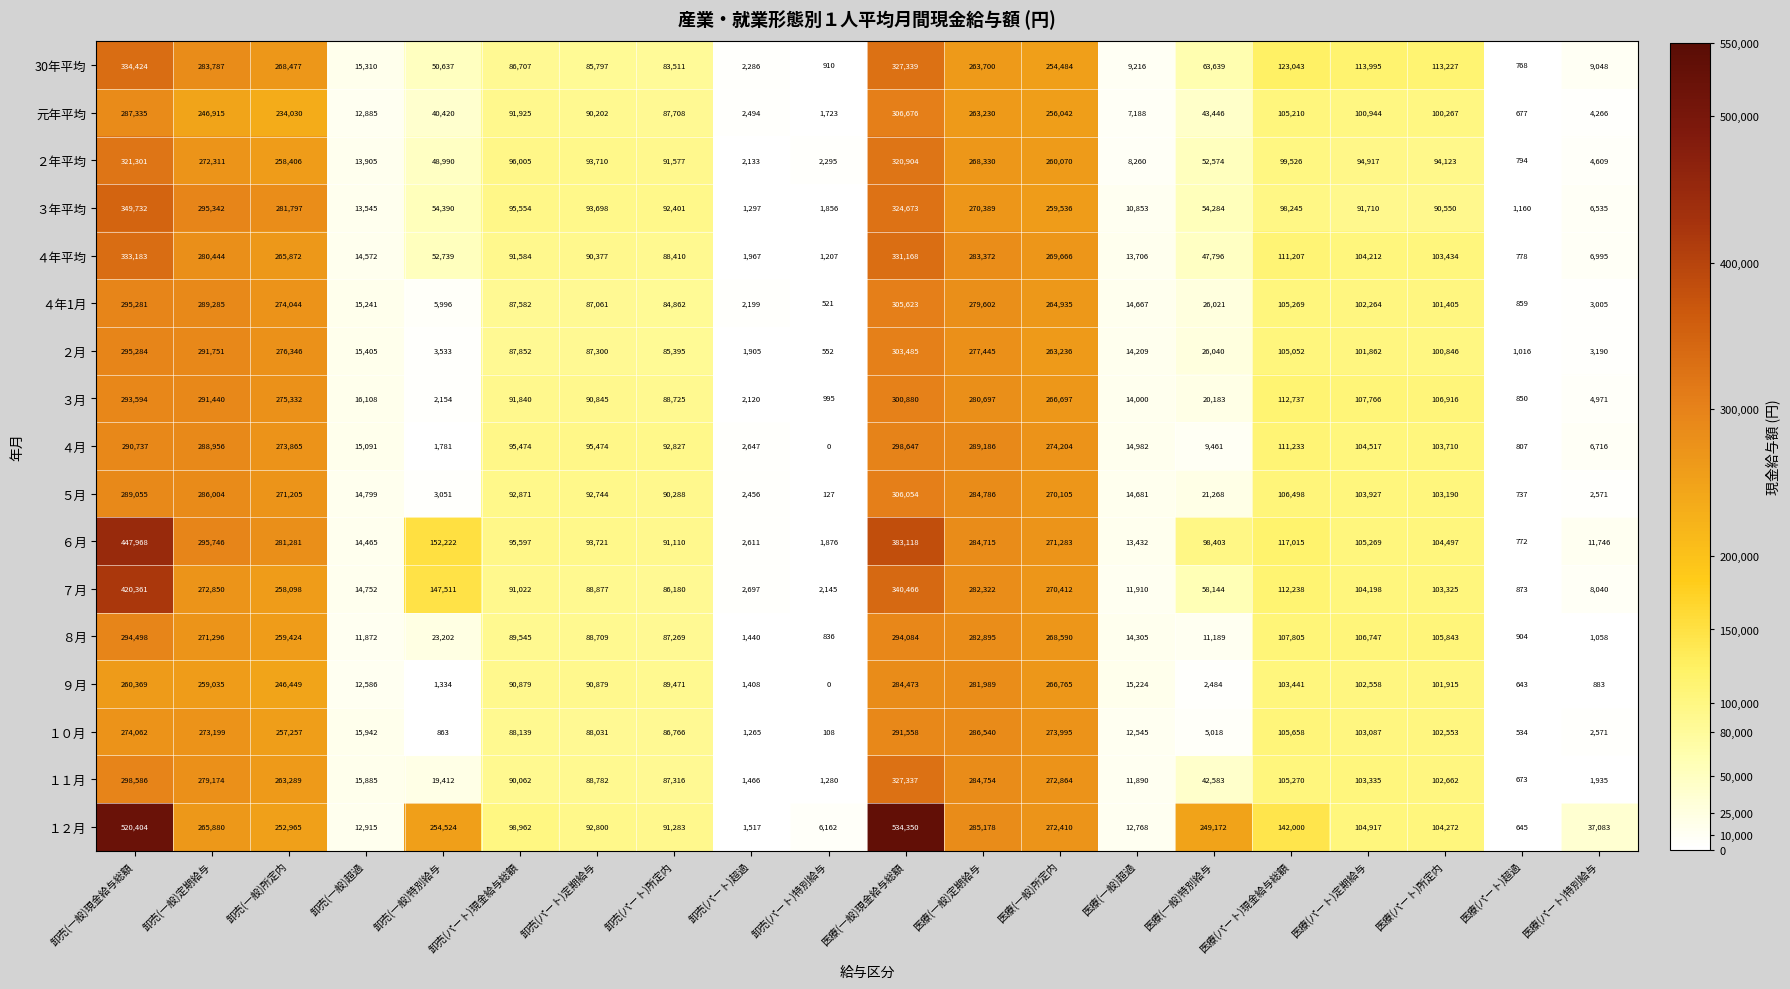

The １２月 series shows 265880 at 卸売(一般)定期給与. True or false?

True